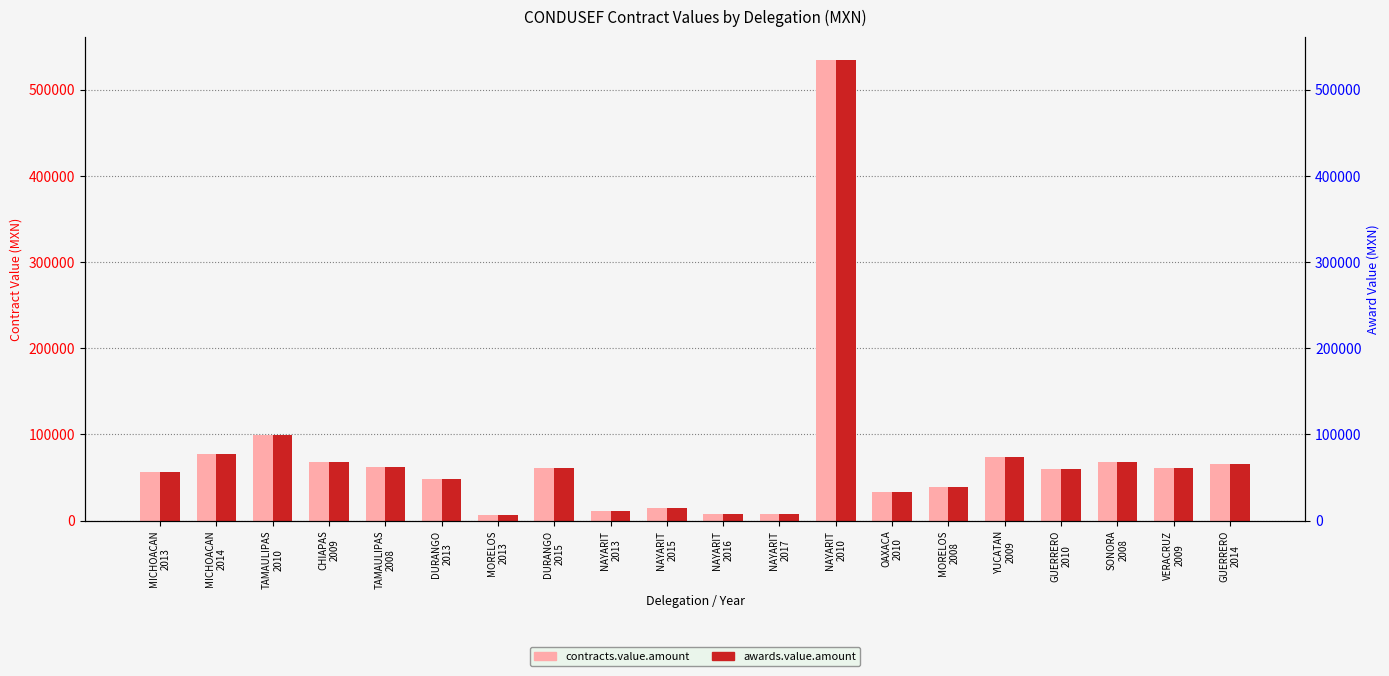

What value does the contracts.value.amount series have at MORELOS
2013?

6496.0